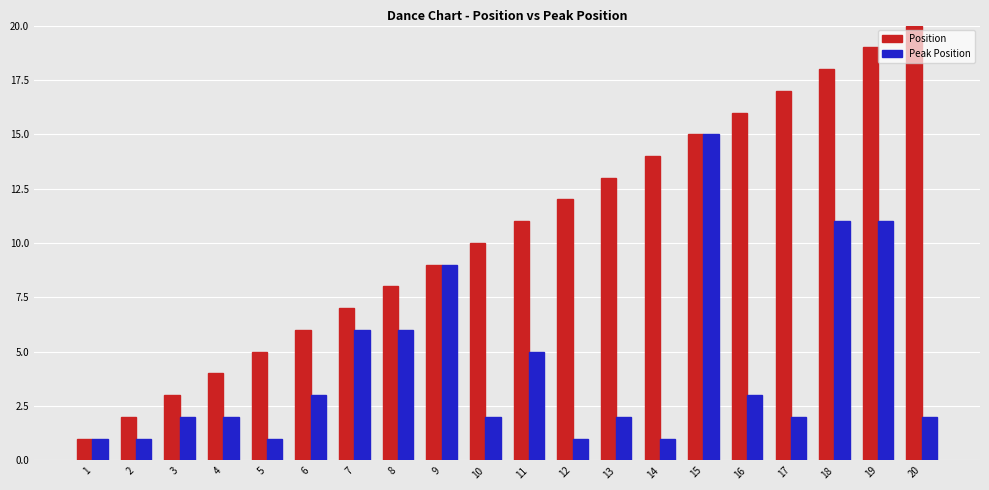

The value of Peak Position at 18 is 11. True or false?

True